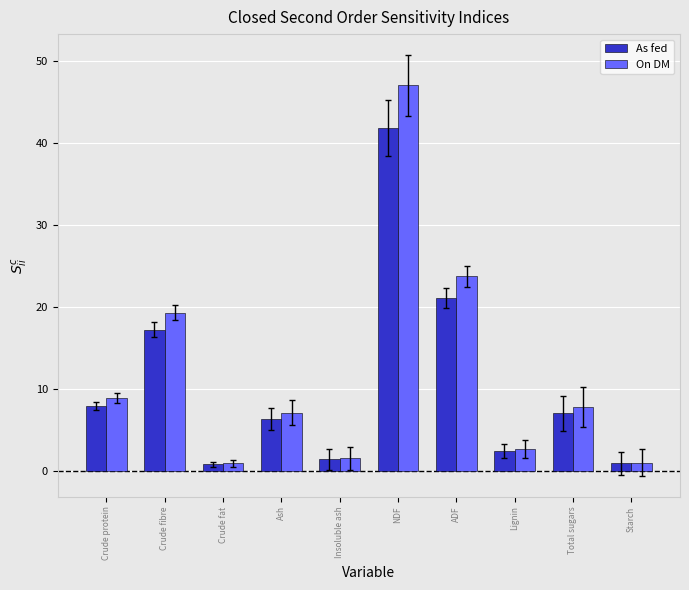

Count the number of categories in the chart.

10